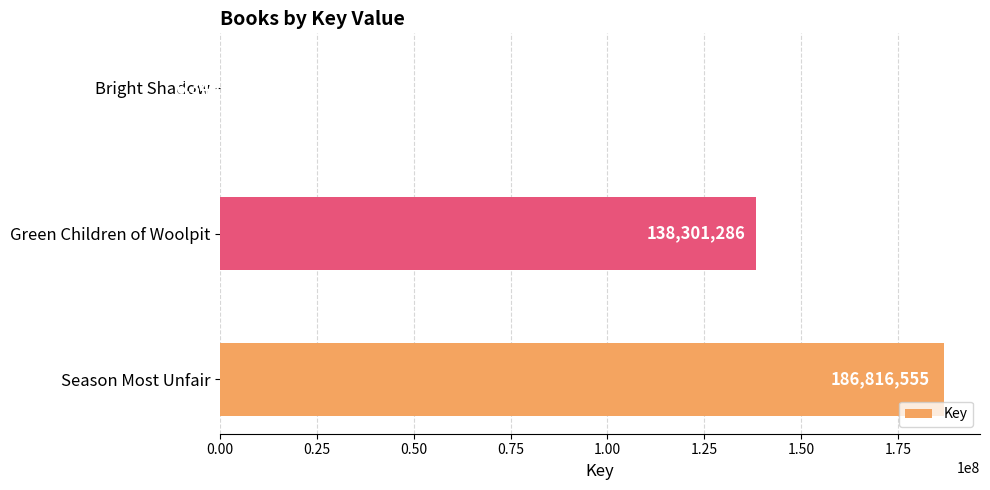

How many data points does each series have?

3